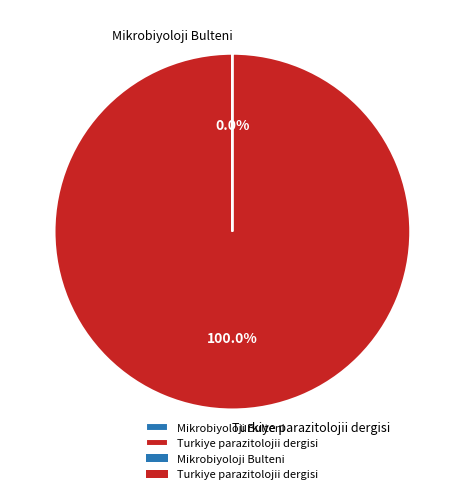

Does any single category account for the majority?

Yes